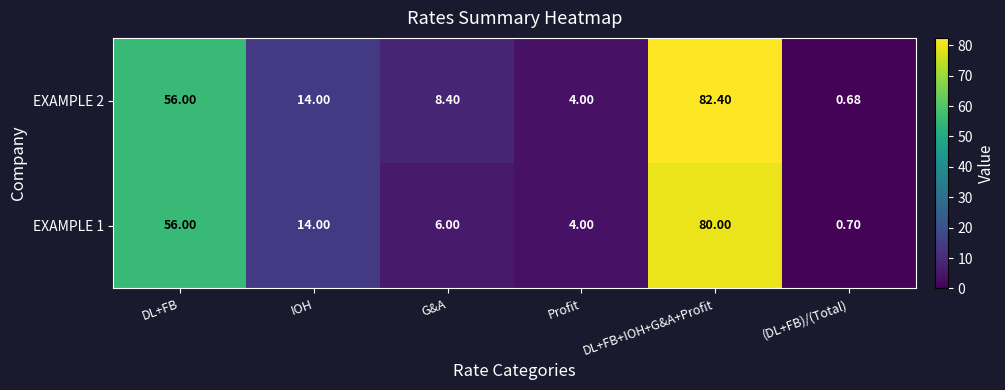

Which label corresponds to the smallest value in the chart?

(DL+FB)/(Total)